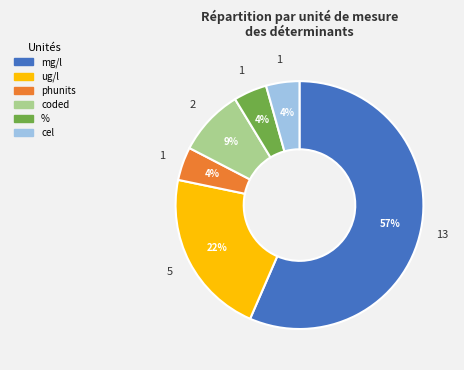

To the nearest percent, what is the average slice percentage?

17%